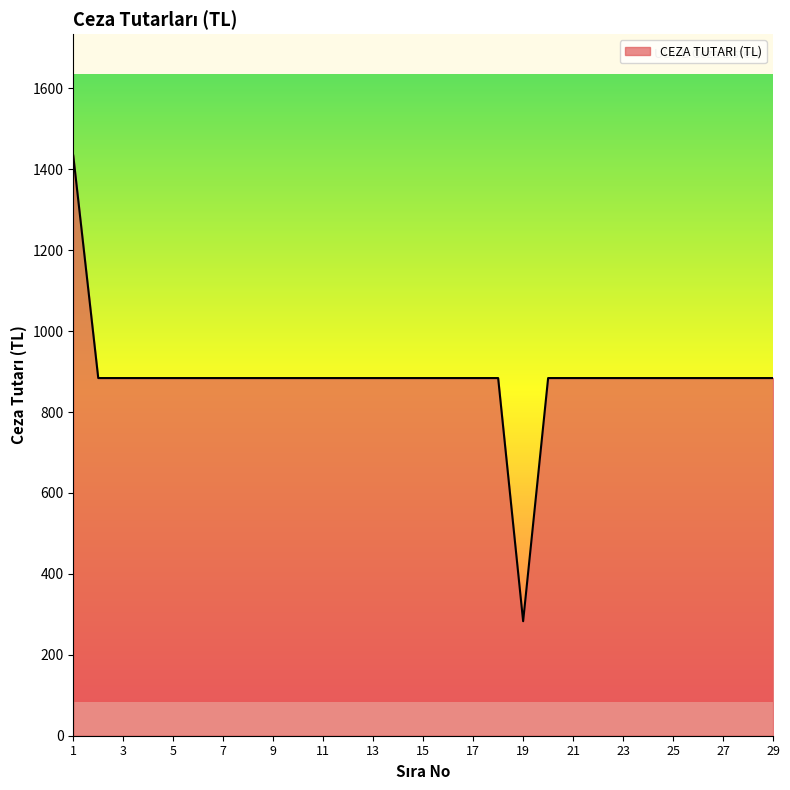

What is the maximum value shown in the chart?

1434